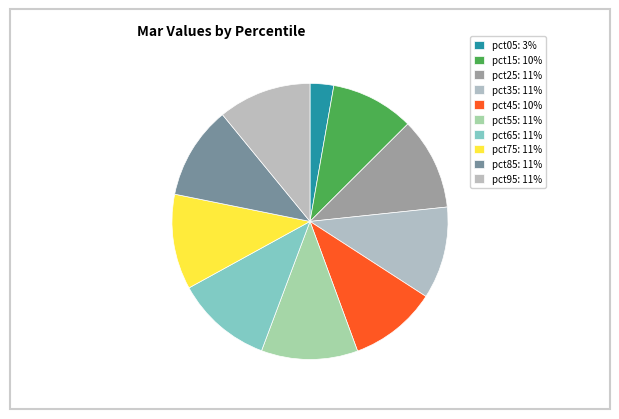

What percentage is the pct85 slice, to the nearest percent?

11%